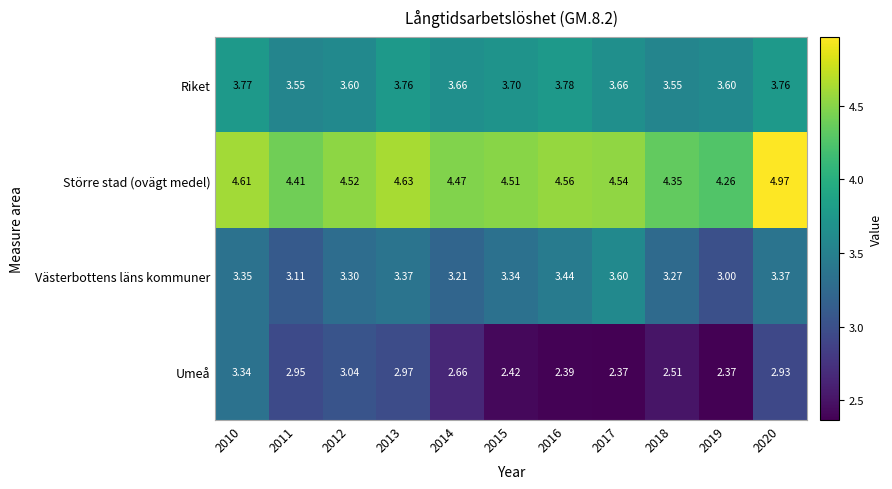

Rank the series by their maximum value, from lowest to highest.

Umeå, Västerbottens läns kommuner, Riket, Större stad (ovägt medel)